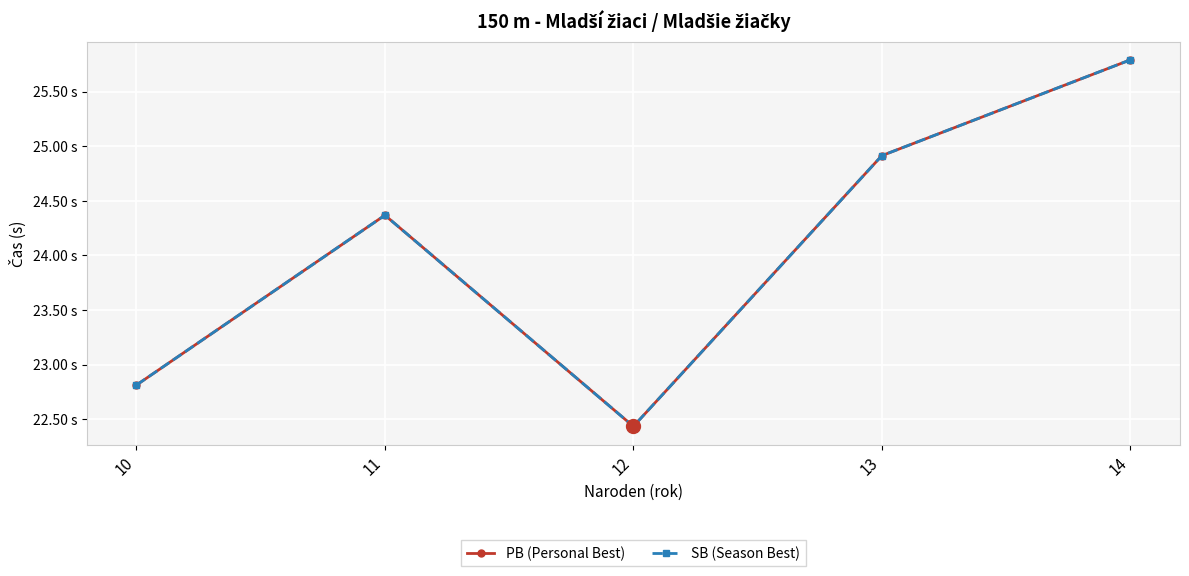

Is it true that SB (Season Best) equals 14.9 at 14?

False